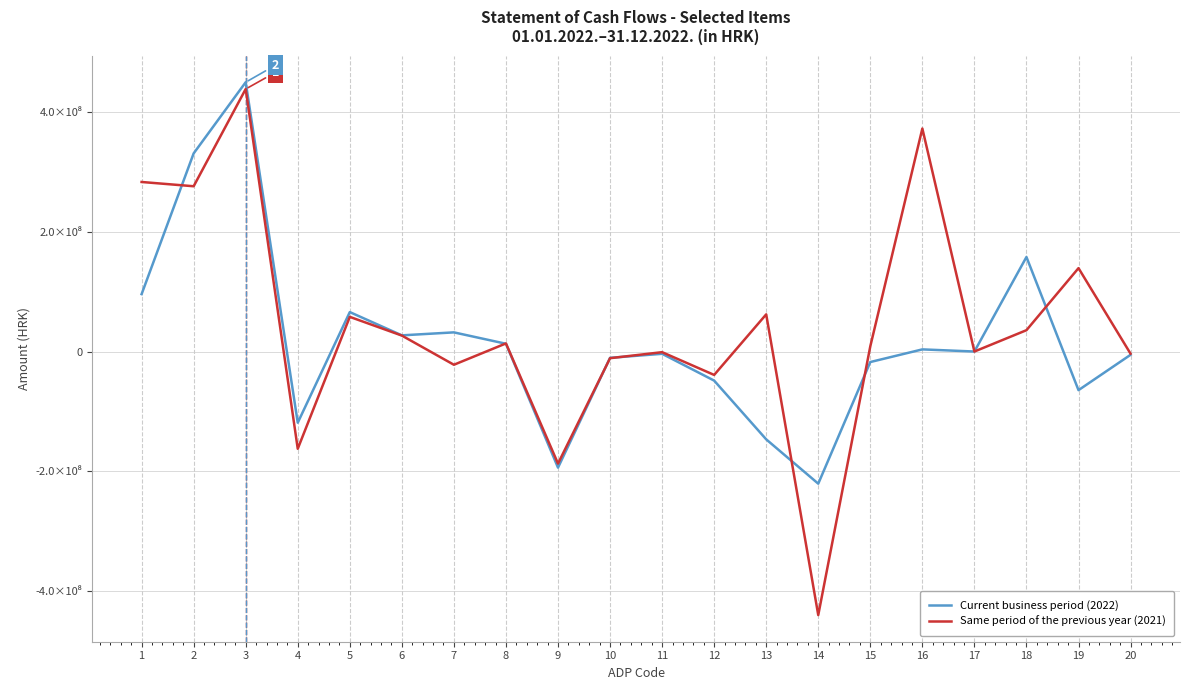

Rank the categories by Current business period (2022) value from lowest to highest.

14, 9, 13, 4, 19, 12, 15, 10, 20, 11, 17, 16, 8, 6, 7, 5, 1, 18, 2, 3